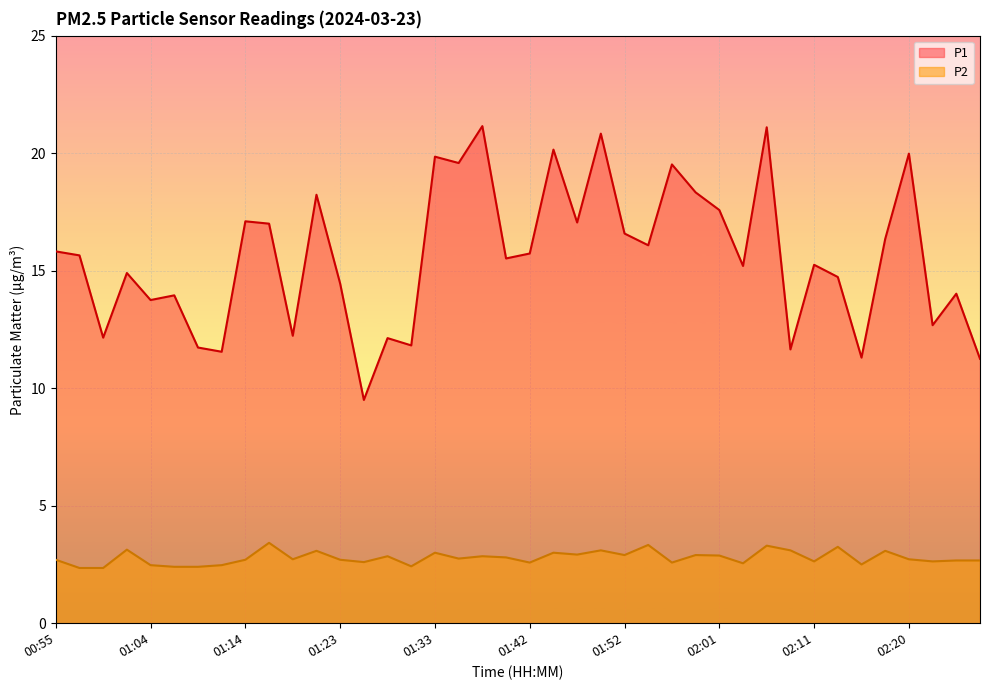

At which category does the chart reach its minimum across all series?

00:57